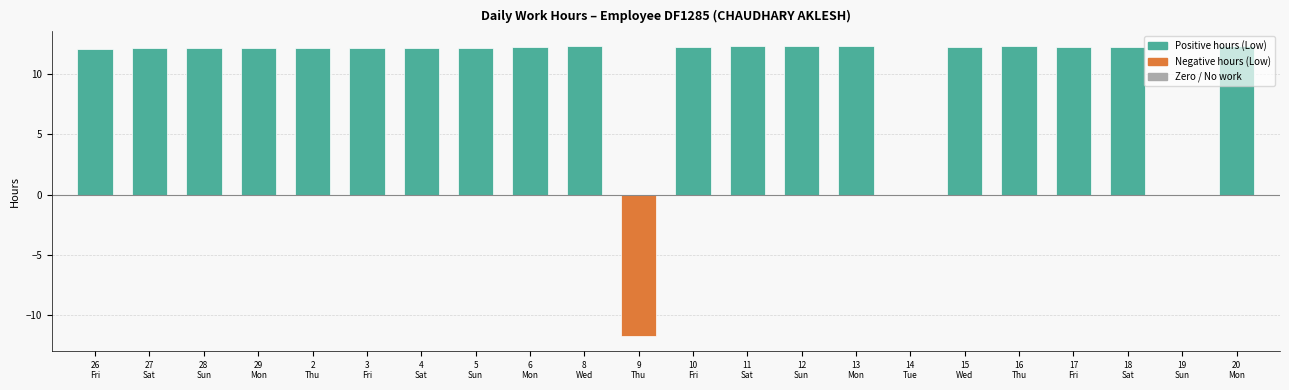

True or false: the data shows 12.2 at 27
Sat.

True